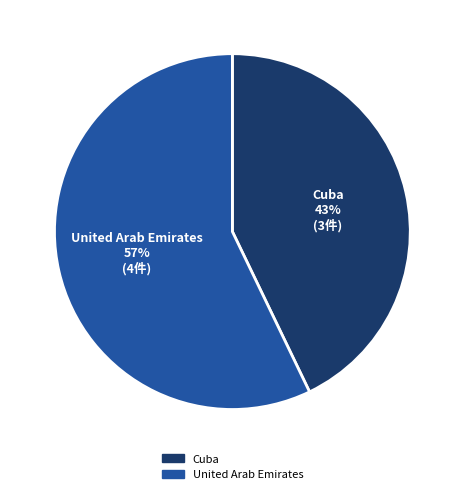

How many slices are in this pie chart?

2